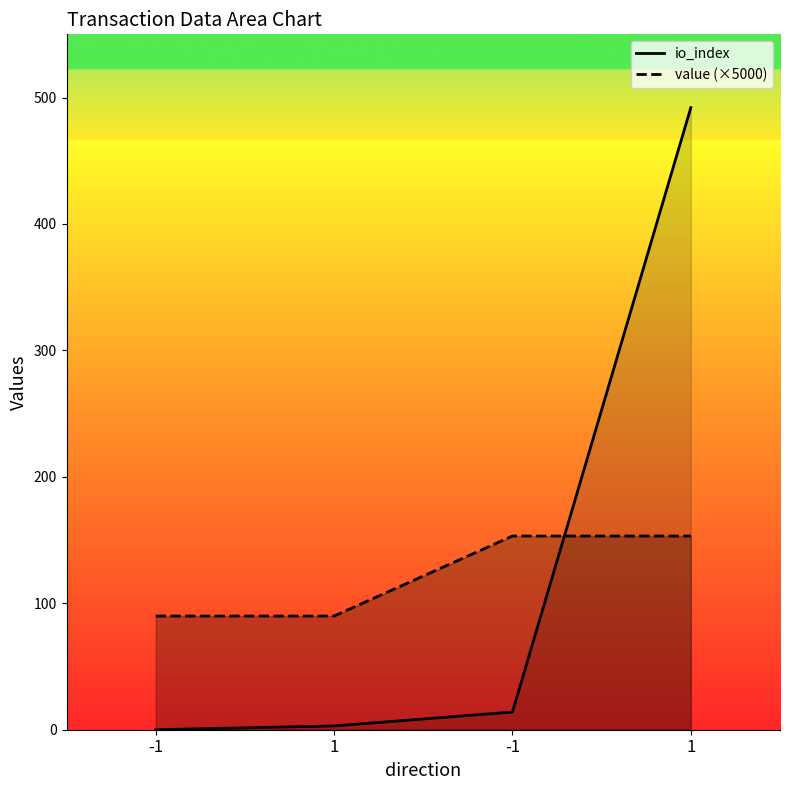

What is the difference between the value values at -1 and -1?

63.3